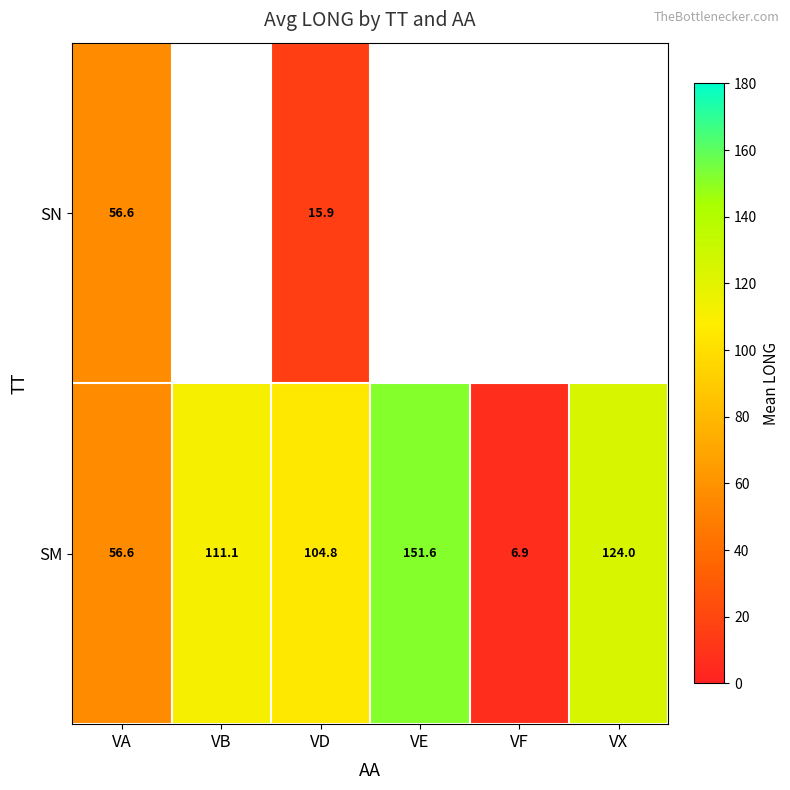

What is the maximum value for SM?

151.6